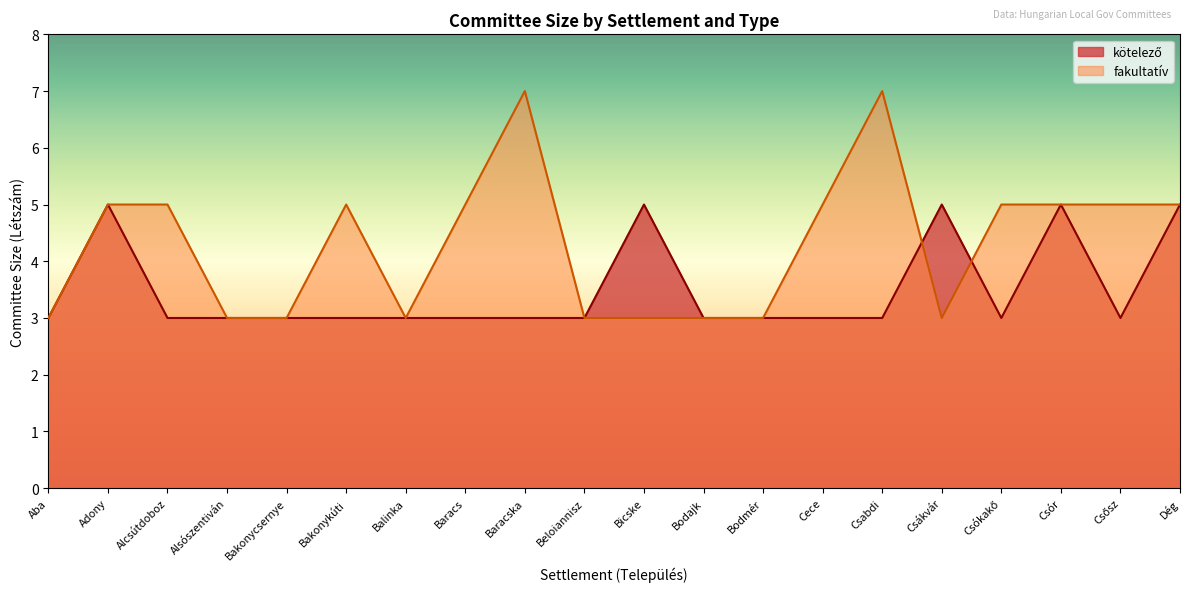

Is the value of kötelező at Bakonycsernye greater than the value of fakultatív at Baracs?

No